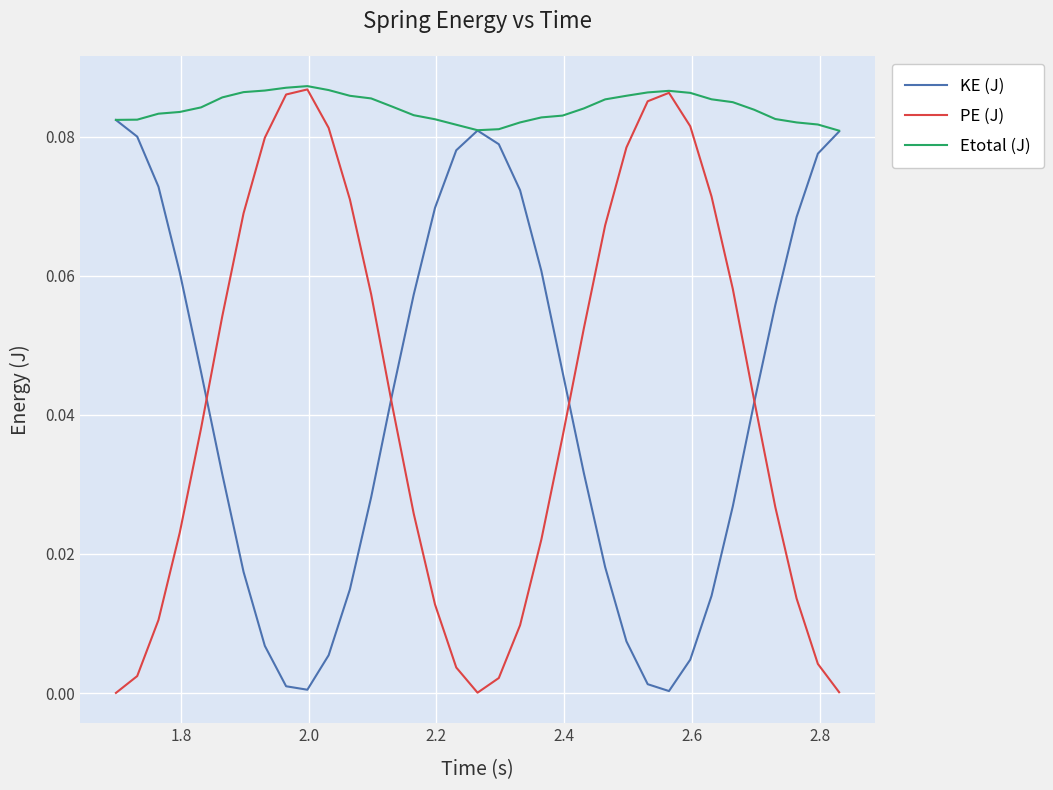

Does the chart have visible grid lines?

Yes